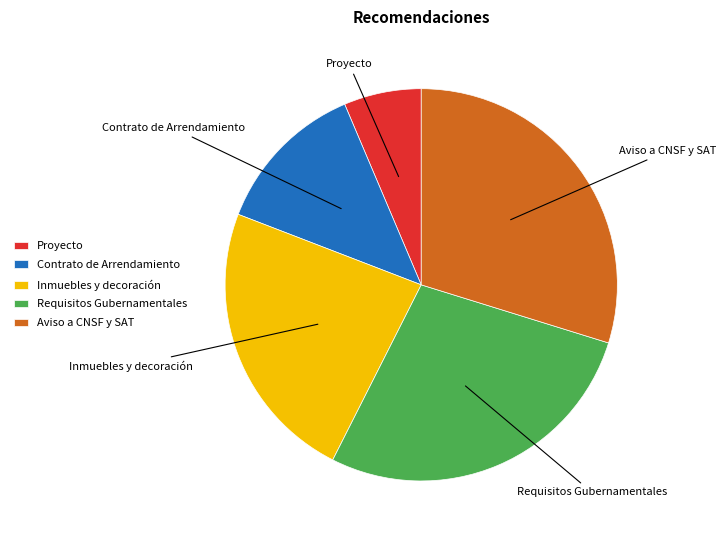

Is Aviso a CNSF y SAT the majority of the pie?

No